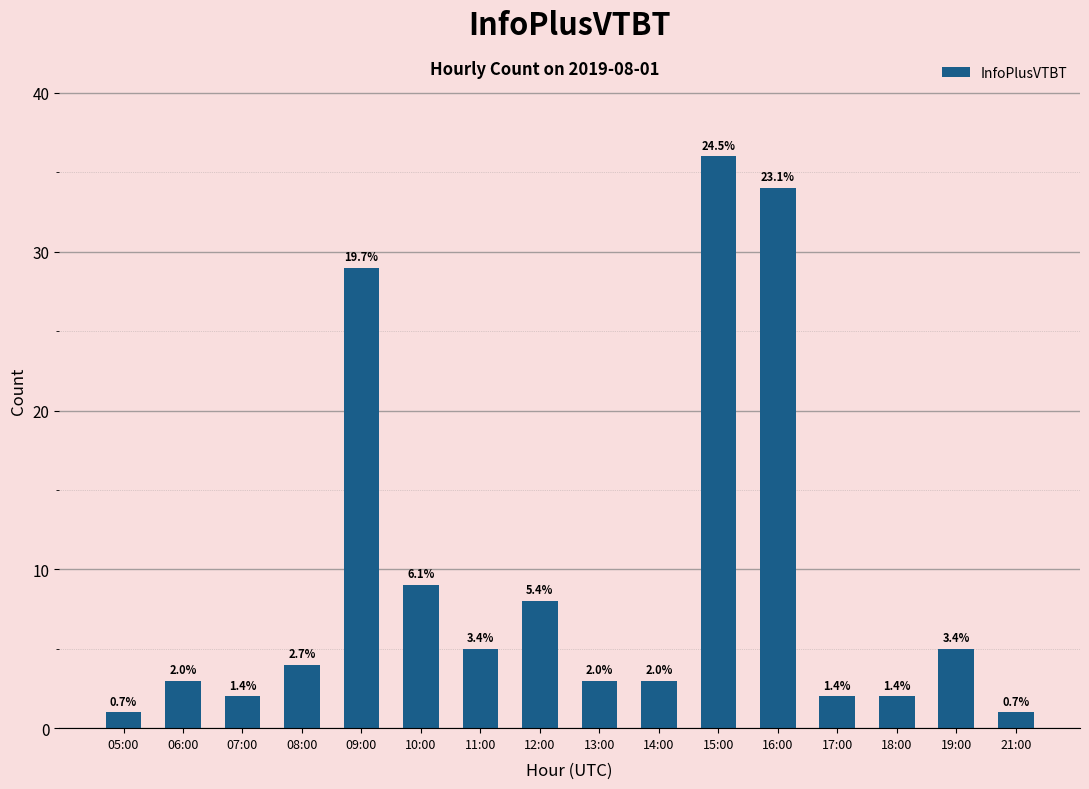

How many bars are there in total?

16